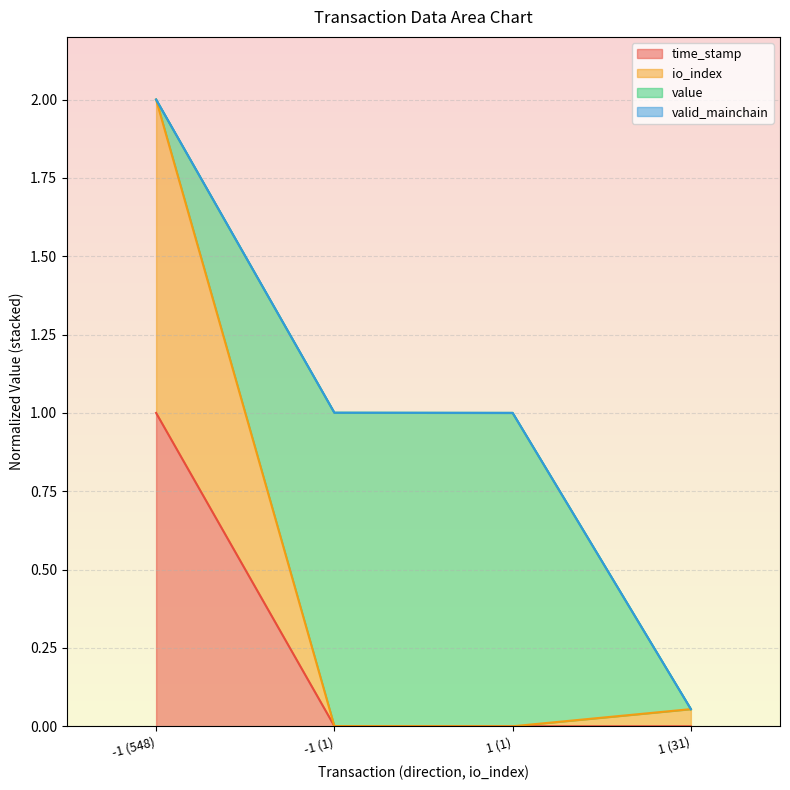

What is the difference between the maximum and minimum values in the time_stamp series?

1.0